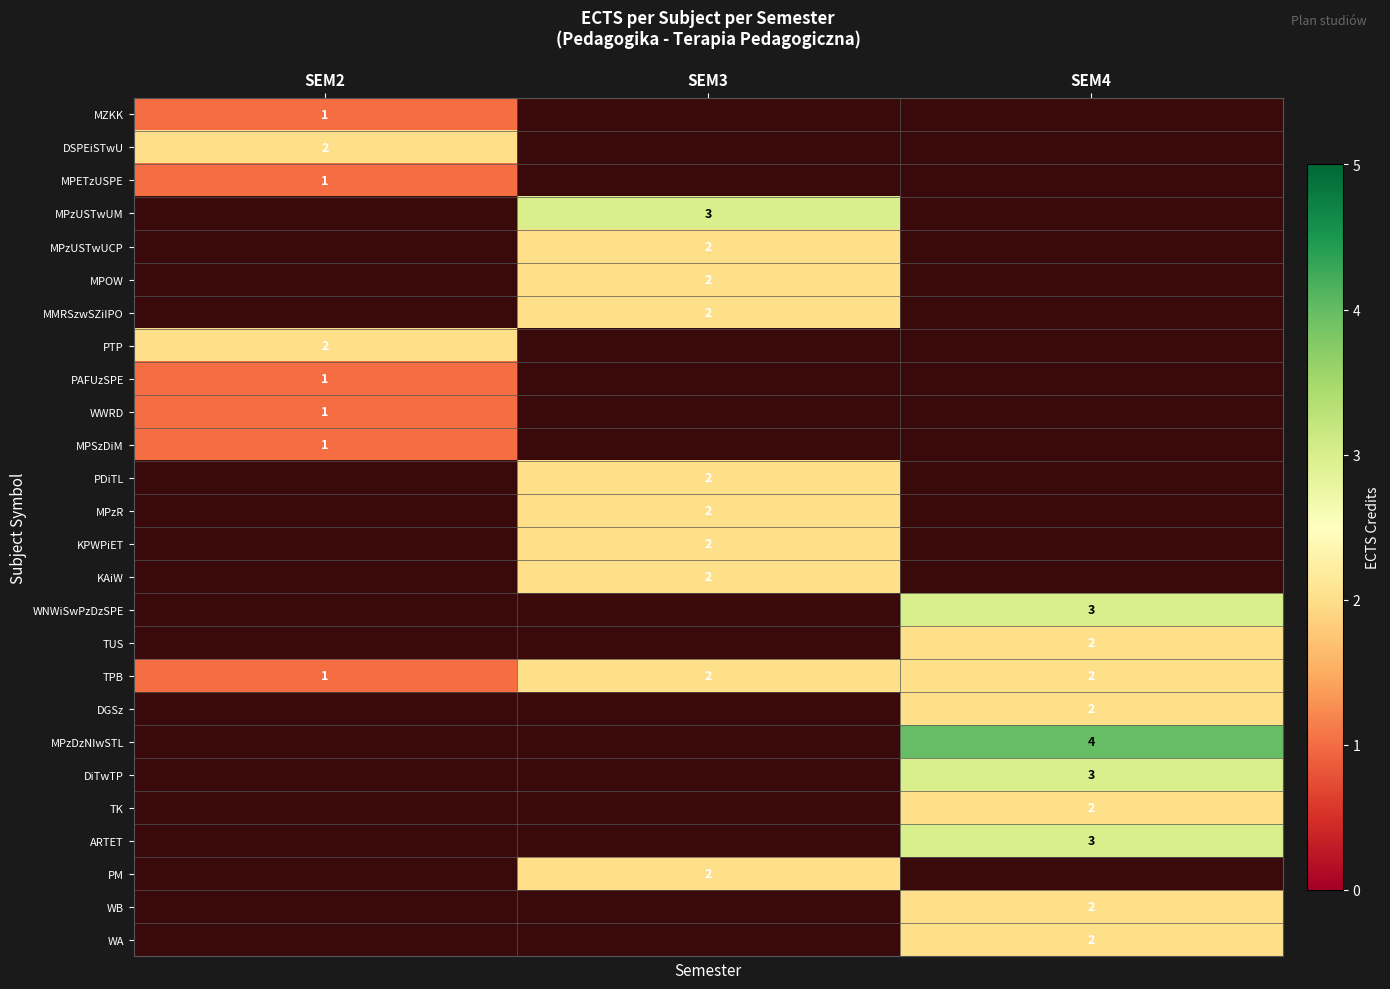

What is the minimum value shown in the chart?

1.0